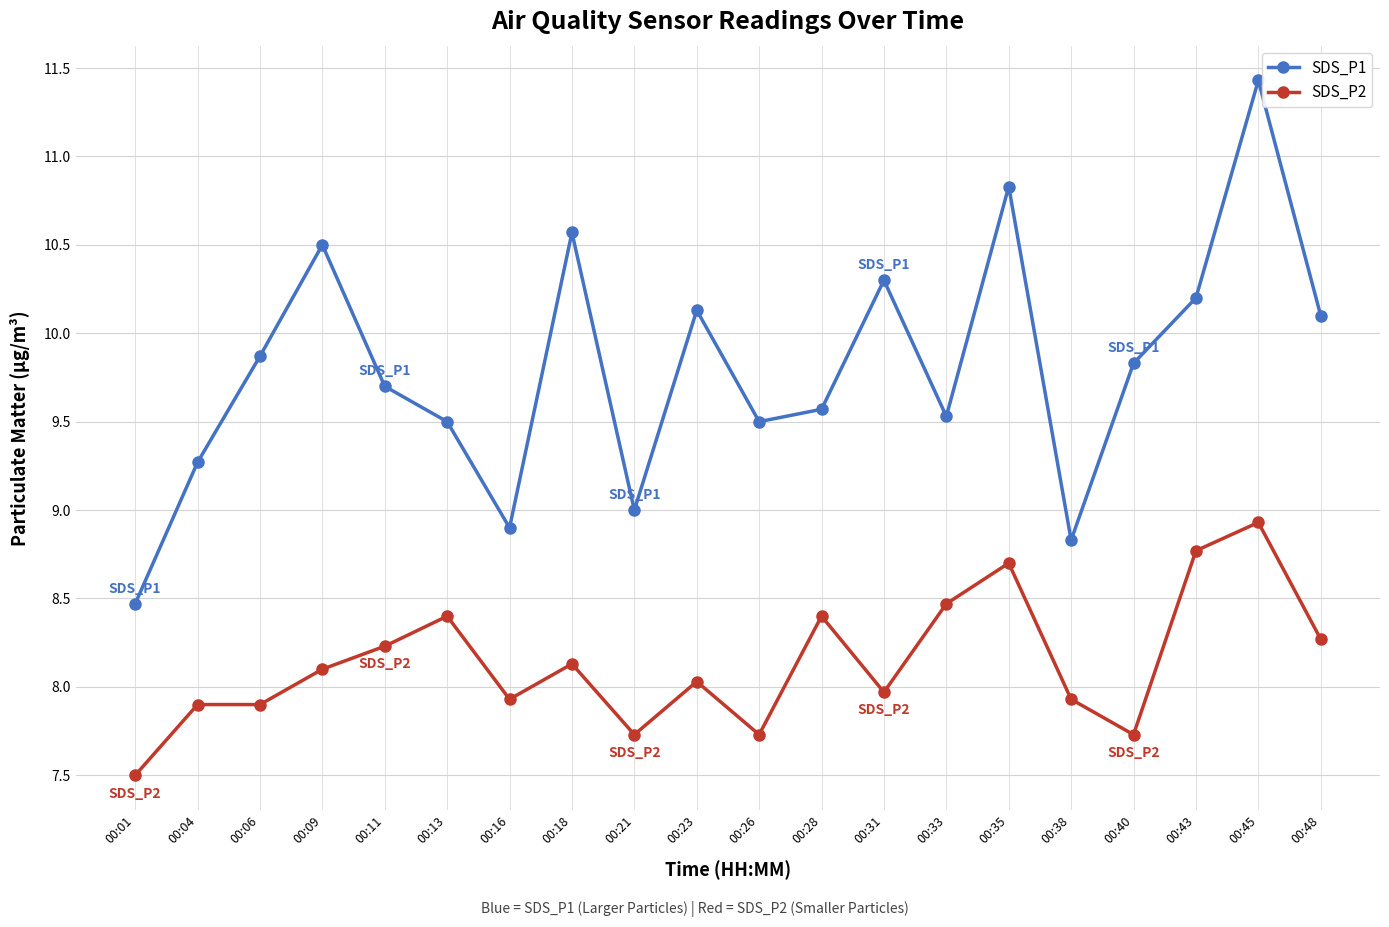

List the series in order of their peak value, lowest first.

SDS_P2, SDS_P1